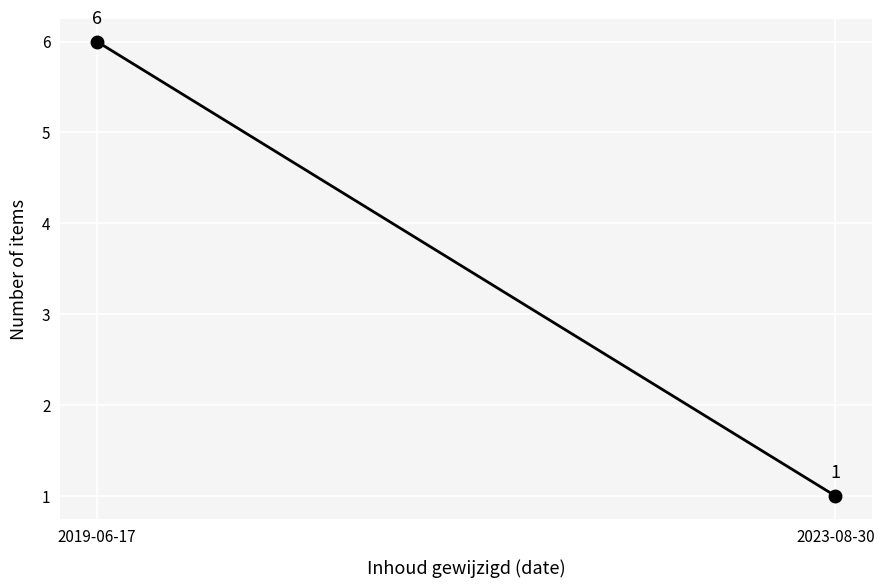

What is the label of the 1st point from the right?

2023-08-30